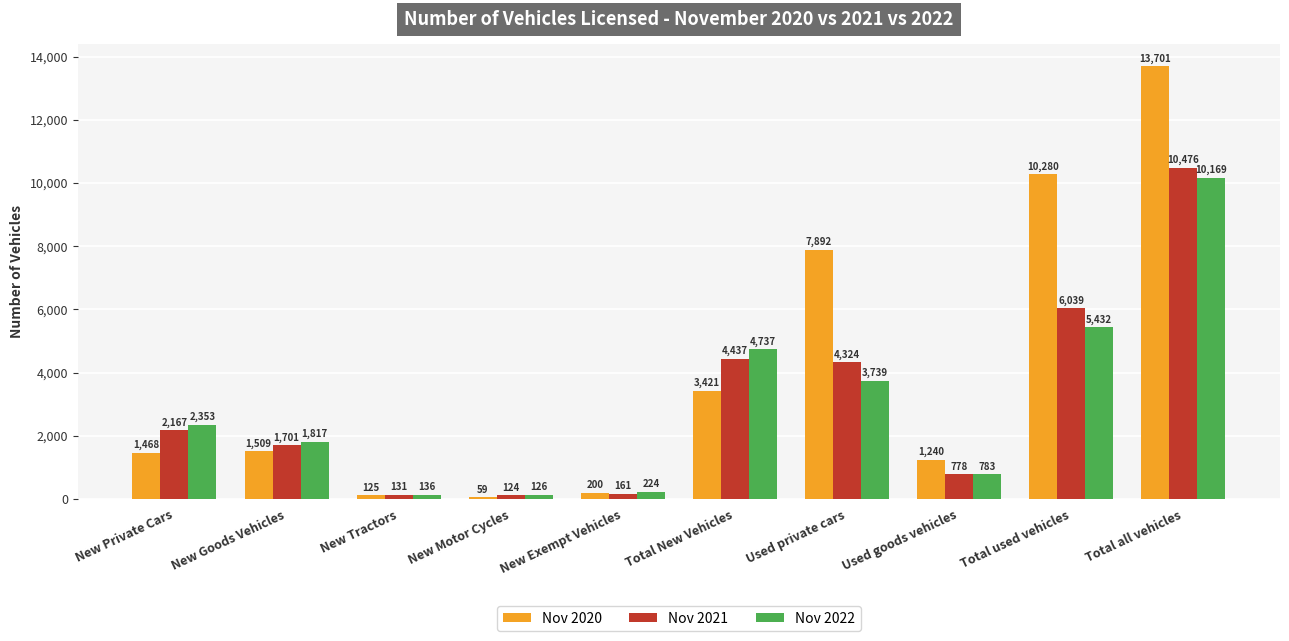

List the labels in order of Nov 2021 value, smallest first.

New Motor Cycles, New Tractors, New Exempt Vehicles, Used goods vehicles, New Goods Vehicles, New Private Cars, Used private cars, Total New Vehicles, Total used vehicles, Total all vehicles